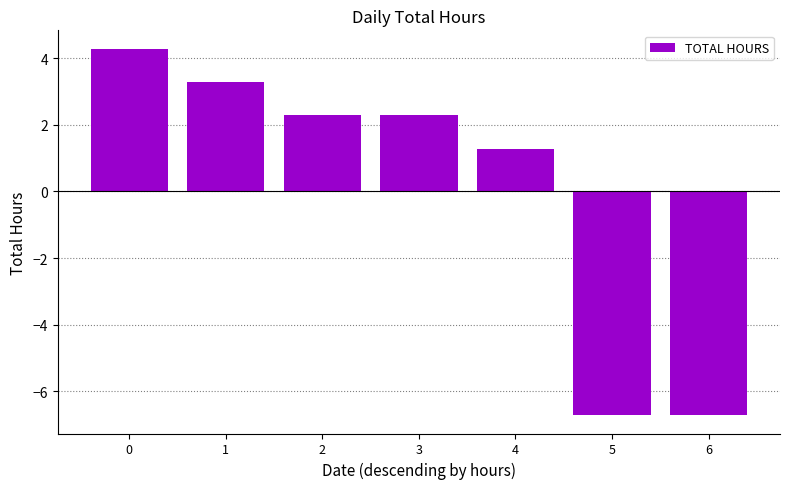

What is the sum of the values at 5 and 3?

-4.4